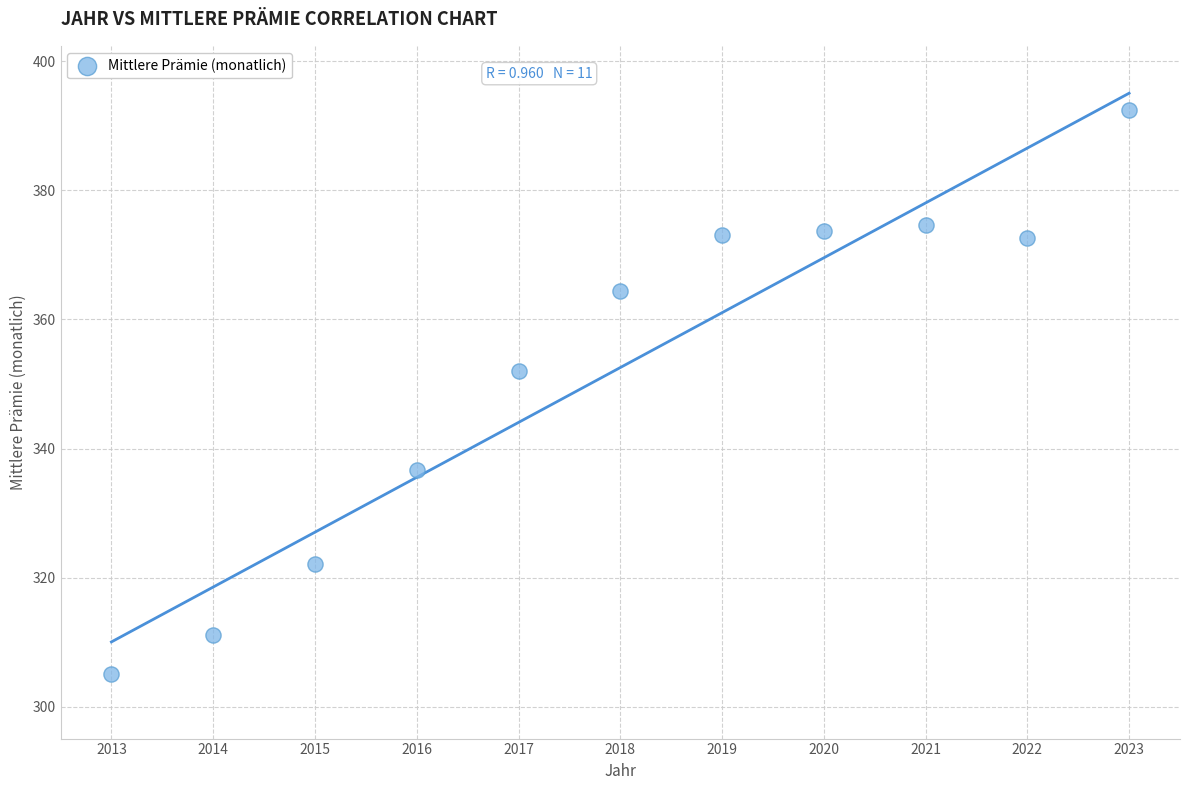

What is the average Y value?

352.5